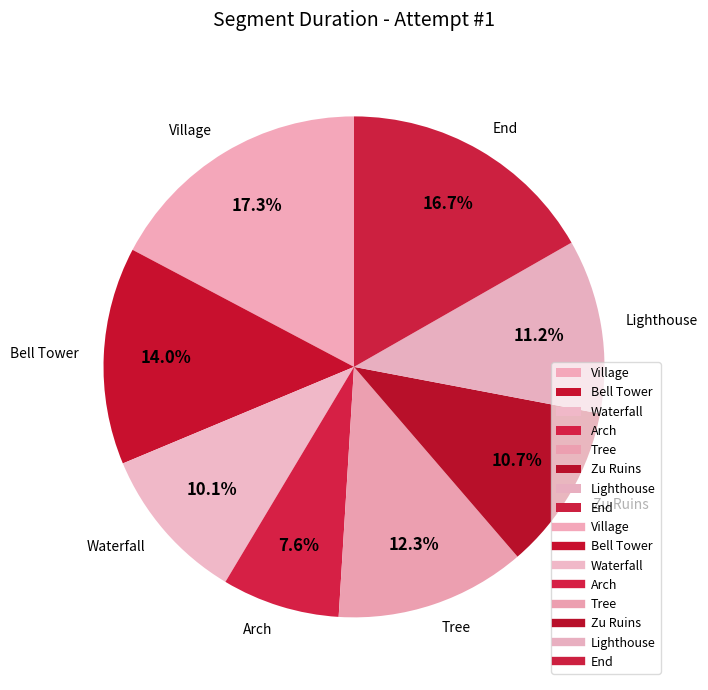

How much of the chart is everything except End?

83.3%